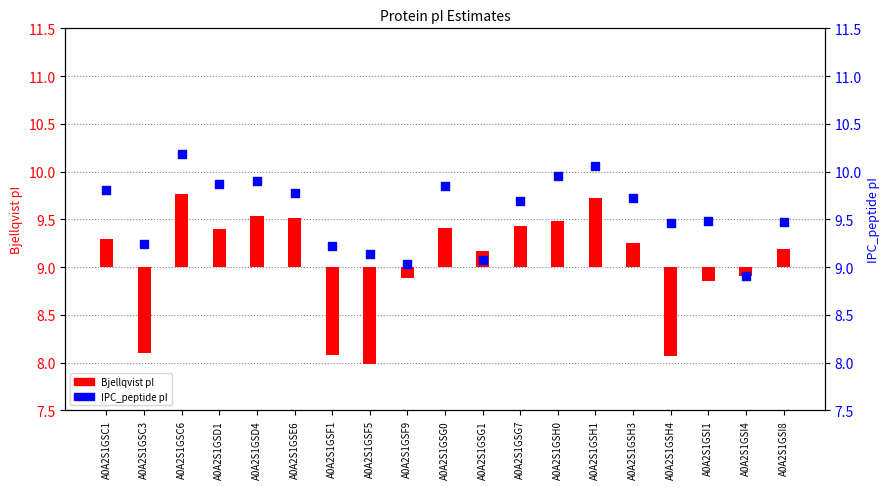

What is the ratio of the value at A0A2S1GSF1 to the value at A0A2S1GSH3?

0.9